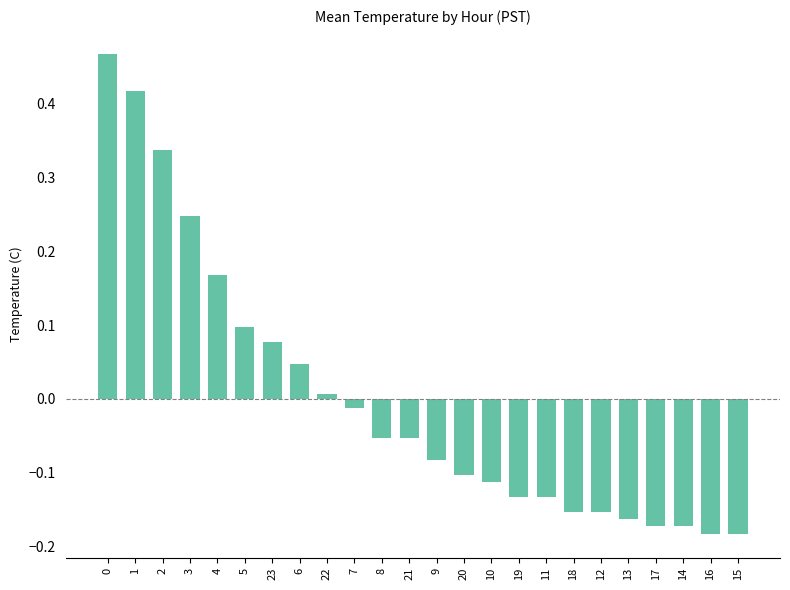

What is the label of the 8th bar from the right?

11